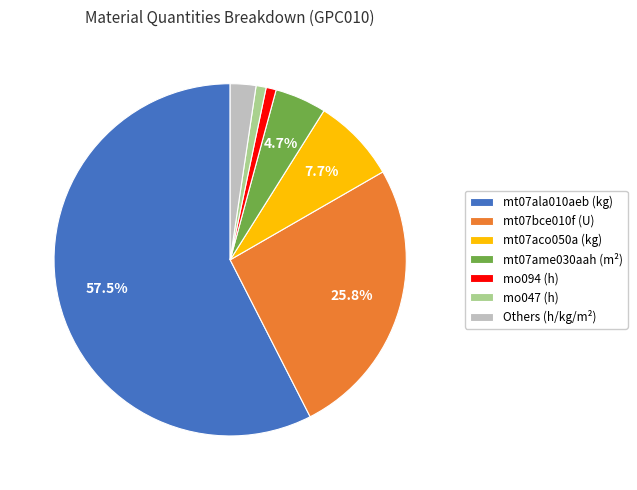

Which slice is the largest?

mt07ala010aeb (kg)